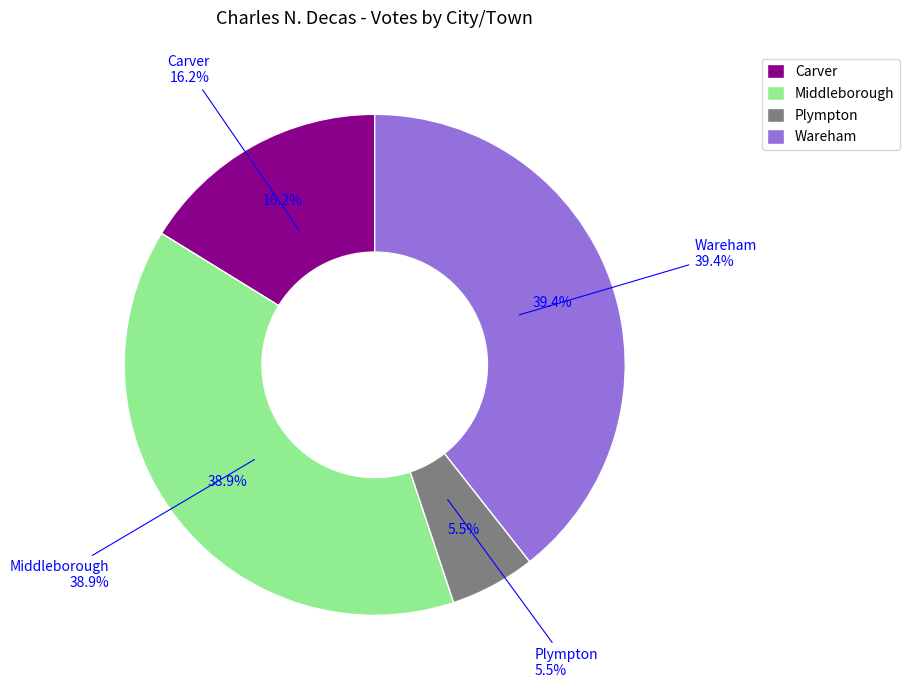

Is it true that Wareham is 26% of the pie?

False